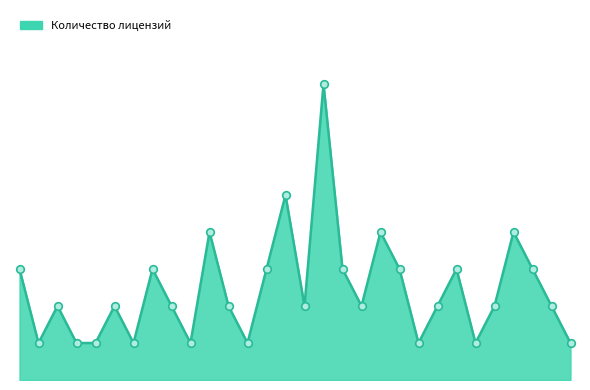

Is this an area chart (filled region under the line)?

Yes